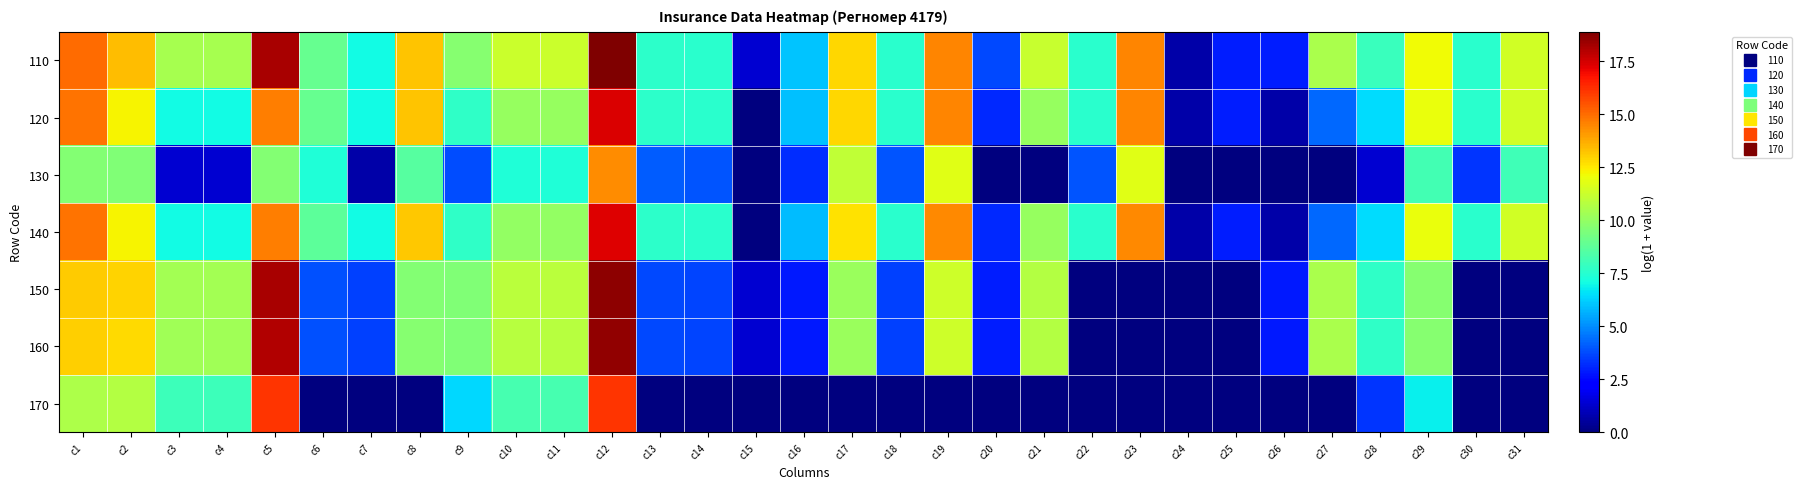

Reading right to left, transcribe all the data shown in this chart.

110: c31=11.4	c30=7.6	c29=12.1	c28=8.0	c27=10.5	c26=2.9	c25=2.9	c24=0.7	c23=14.5	c22=7.6	c21=11.2	c20=3.7	c19=14.5	c18=7.6	c17=12.9	c16=6.0	c15=1.4	c14=7.6	c13=7.7	c12=18.9	c11=11.3	c10=11.3	c9=9.7	c8=13.2	c7=7.1	c6=9.0	c5=18.2	c4=10.4	c3=10.4	c2=13.4	c1=15.0
120: c31=11.4	c30=7.6	c29=12.0	c28=6.4	c27=4.3	c26=0.7	c25=2.9	c24=0.7	c23=14.5	c22=7.6	c21=10.1	c20=3.1	c19=14.5	c18=7.6	c17=12.8	c16=6.0	c15=0.0	c14=7.6	c13=7.6	c12=17.4	c11=10.1	c10=10.1	c9=7.7	c8=13.2	c7=7.0	c6=9.0	c5=14.7	c4=7.0	c3=7.0	c2=12.3	c1=14.9
130: c31=8.1	c30=3.4	c29=8.2	c28=1.4	c27=0.0	c26=0.0	c25=0.0	c24=0.0	c23=11.8	c22=4.0	c21=0.0	c20=0.0	c19=11.8	c18=4.0	c17=11.0	c16=3.2	c15=0.0	c14=4.0	c13=4.1	c12=14.4	c11=7.4	c10=7.4	c9=3.8	c8=8.6	c7=0.7	c6=7.3	c5=9.6	c4=1.4	c3=1.4	c2=9.6	c1=9.7
140: c31=11.4	c30=7.6	c29=12.0	c28=6.4	c27=4.3	c26=0.7	c25=2.9	c24=0.7	c23=14.4	c22=7.5	c21=10.1	c20=3.1	c19=14.4	c18=7.6	c17=12.7	c16=5.9	c15=0.0	c14=7.6	c13=7.6	c12=17.3	c11=10.0	c10=10.0	c9=7.7	c8=13.2	c7=7.0	c6=8.8	c5=14.6	c4=7.0	c3=7.0	c2=12.3	c1=14.9
150: c31=0.0	c30=0.0	c29=9.7	c28=7.7	c27=10.5	c26=2.8	c25=0.0	c24=0.0	c23=0.0	c22=0.0	c21=10.7	c20=2.9	c19=11.3	c18=3.6	c17=10.1	c16=2.8	c15=1.4	c14=3.6	c13=3.8	c12=18.7	c11=10.9	c10=10.9	c9=9.6	c8=9.6	c7=3.6	c6=3.9	c5=18.2	c4=10.4	c3=10.4	c2=13.0	c1=13.1
160: c31=0.0	c30=0.0	c29=9.7	c28=7.7	c27=10.5	c26=2.8	c25=0.0	c24=0.0	c23=0.0	c22=0.0	c21=10.7	c20=2.9	c19=11.3	c18=3.6	c17=10.1	c16=2.8	c15=1.4	c14=3.6	c13=3.8	c12=18.6	c11=10.8	c10=10.8	c9=9.5	c8=9.7	c7=3.6	c6=3.9	c5=18.0	c4=10.3	c3=10.3	c2=12.8	c1=13.0
170: c31=0.0	c30=0.0	c29=6.9	c28=3.3	c27=0.0	c26=0.0	c25=0.0	c24=0.0	c23=0.0	c22=0.0	c21=0.0	c20=0.0	c19=0.0	c18=0.0	c17=0.0	c16=0.0	c15=0.0	c14=0.0	c13=0.0	c12=16.1	c11=8.2	c10=8.2	c9=6.4	c8=0.0	c7=0.0	c6=0.0	c5=16.1	c4=8.0	c3=8.0	c2=10.7	c1=10.6